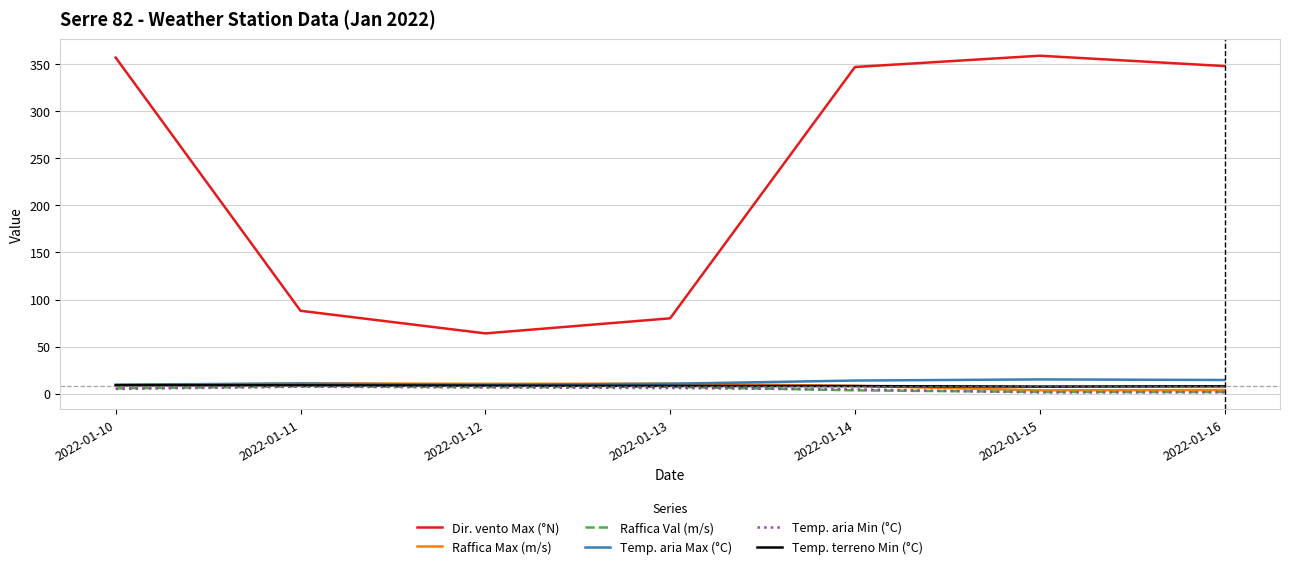

At which label is Dir. vento Max (°N) closest to 211?

2022-01-11